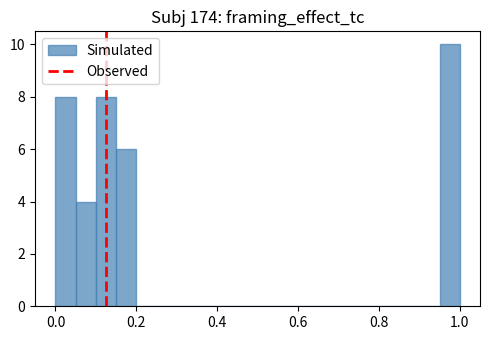

Around what value on the x-axis is the tallest bar? Give the approximate position of its centre, as read against the axis.

0.98